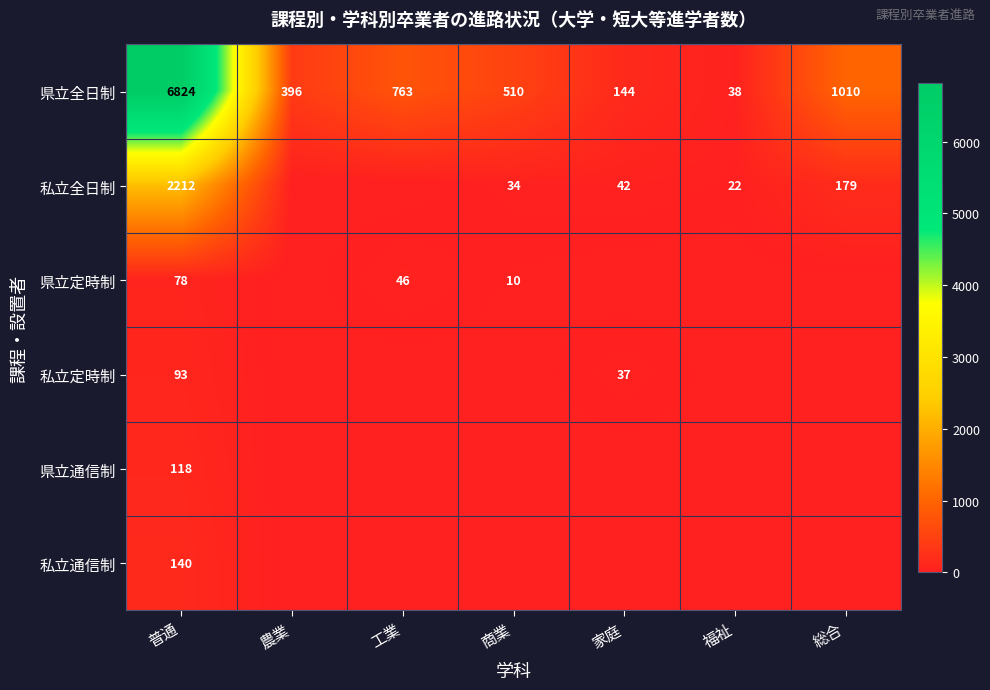

What value does the 県立全日制 series have at 農業, to the nearest 50?

400